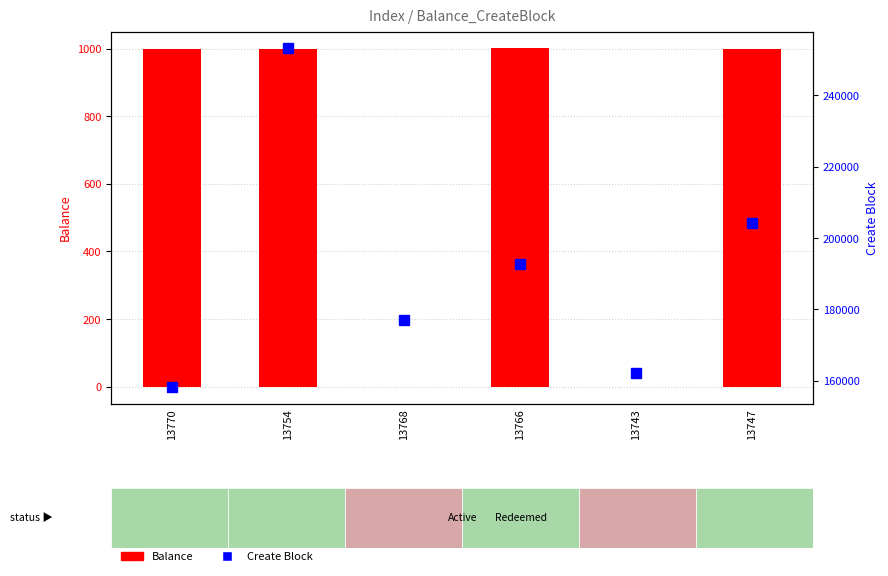

Which series changed the most between 13768 and 13747?

Create Block